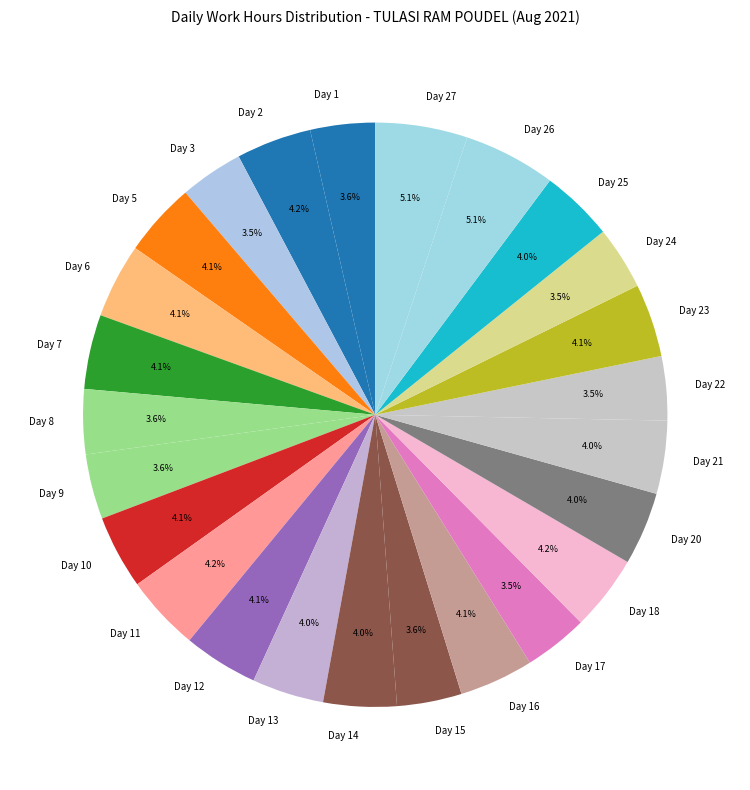

To the nearest percent, what is the difference between the largest and smallest slice percentages?

2%